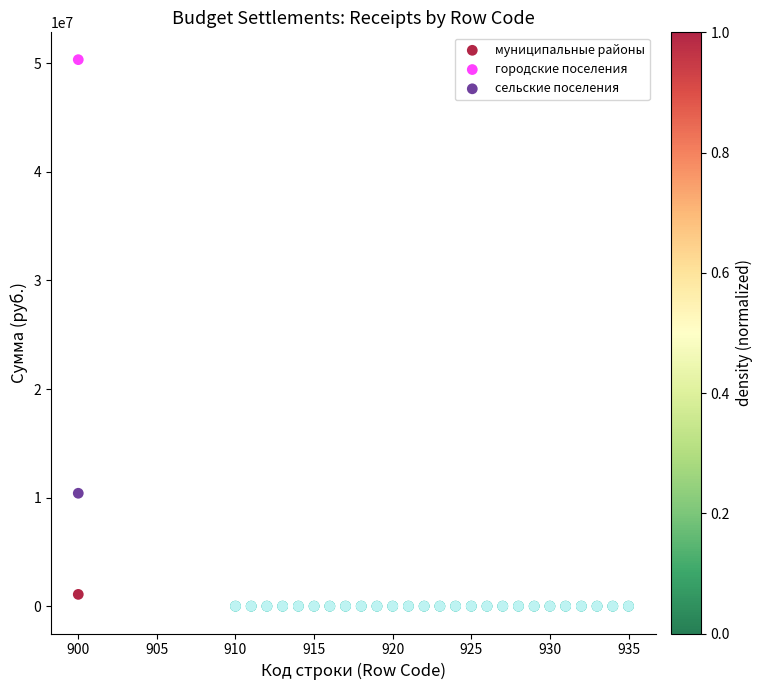

Which series has the widest spread of Y values?

городские поселения